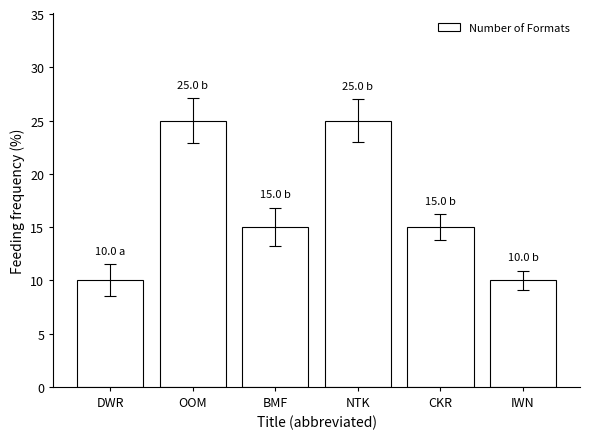

What is the ratio of the value at BMF to the value at IWN?

1.5